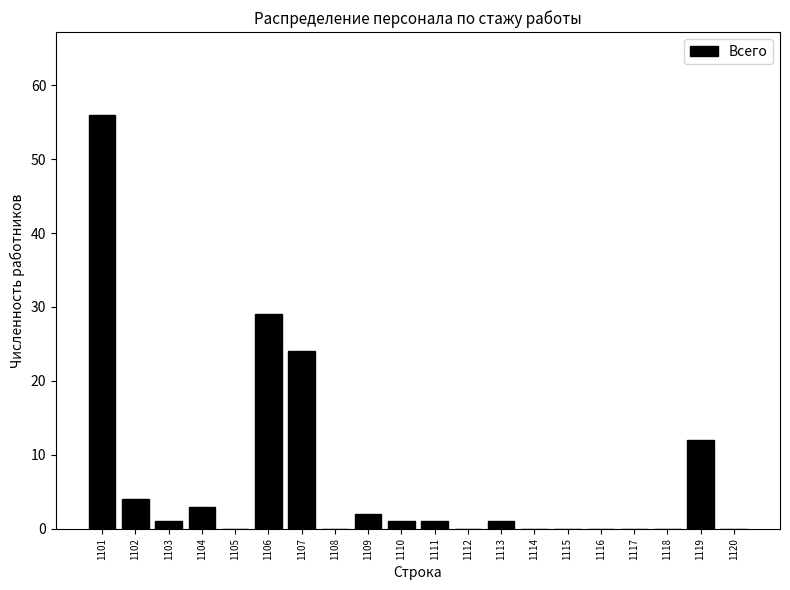

Reading left to right, list all the values displayed in this chart.

1101=56	1102=4	1103=1	1104=3	1105=0	1106=29	1107=24	1108=0	1109=2	1110=1	1111=1	1112=0	1113=1	1114=0	1115=0	1116=0	1117=0	1118=0	1119=12	1120=0